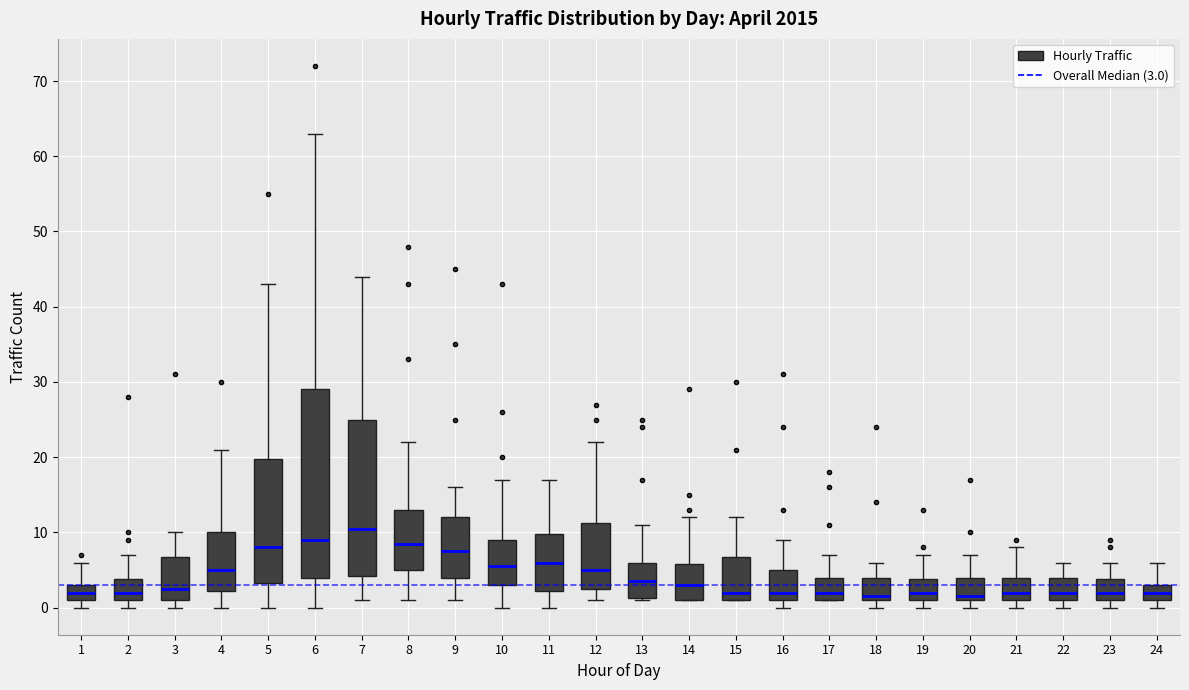

Where does the upper whisker of the box at x = 12 end on the y-axis? The values are not printed on the chart, so give them approximately, as read against the axis.

22